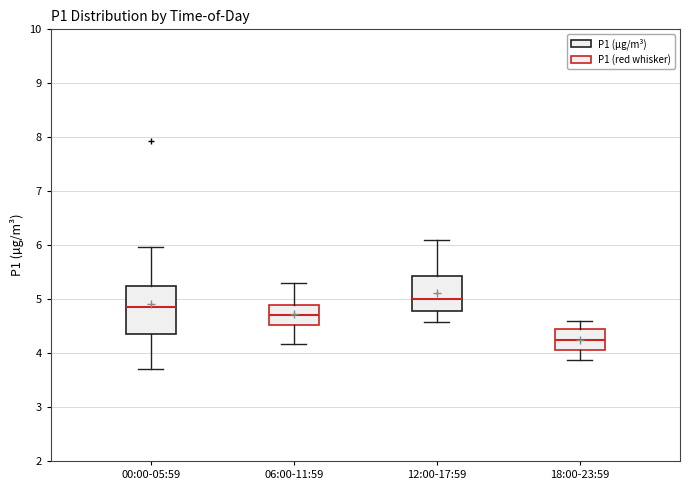

Where is the lower edge of the box for 12:00-17:59 on the y-axis? The values are not printed on the chart, so give them approximately, as read against the axis.

4.8